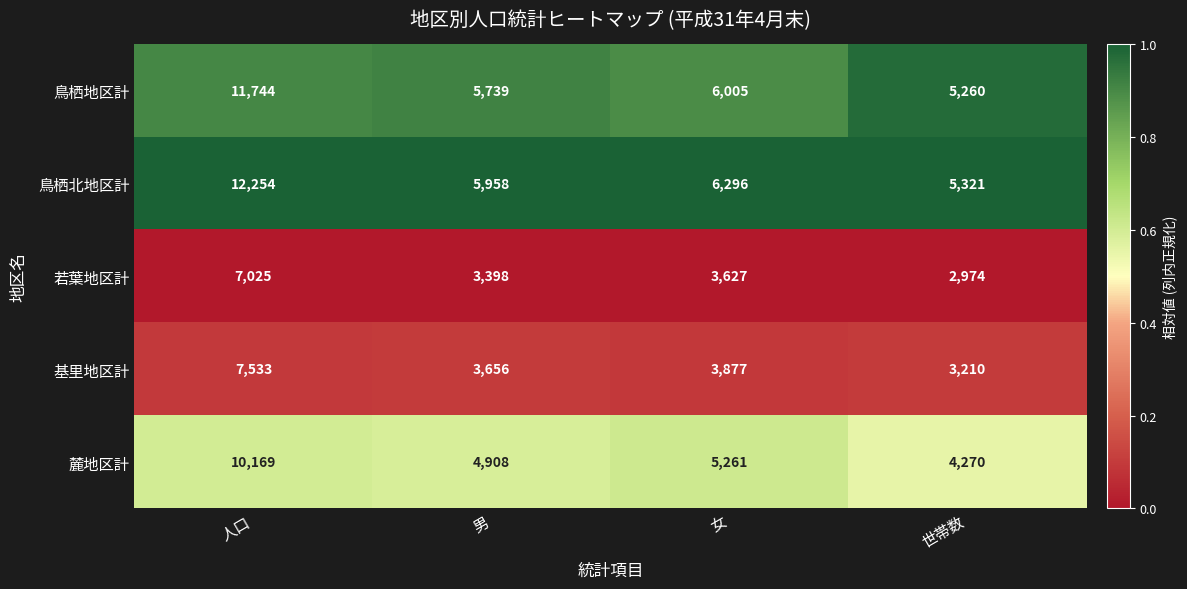

Reading left to right, transcribe all the data shown in this chart.

鳥栖地区計: 人口=11744	男=5739	女=6005	世帯数=5260
鳥栖北地区計: 人口=12254	男=5958	女=6296	世帯数=5321
若葉地区計: 人口=7025	男=3398	女=3627	世帯数=2974
基里地区計: 人口=7533	男=3656	女=3877	世帯数=3210
麓地区計: 人口=10169	男=4908	女=5261	世帯数=4270